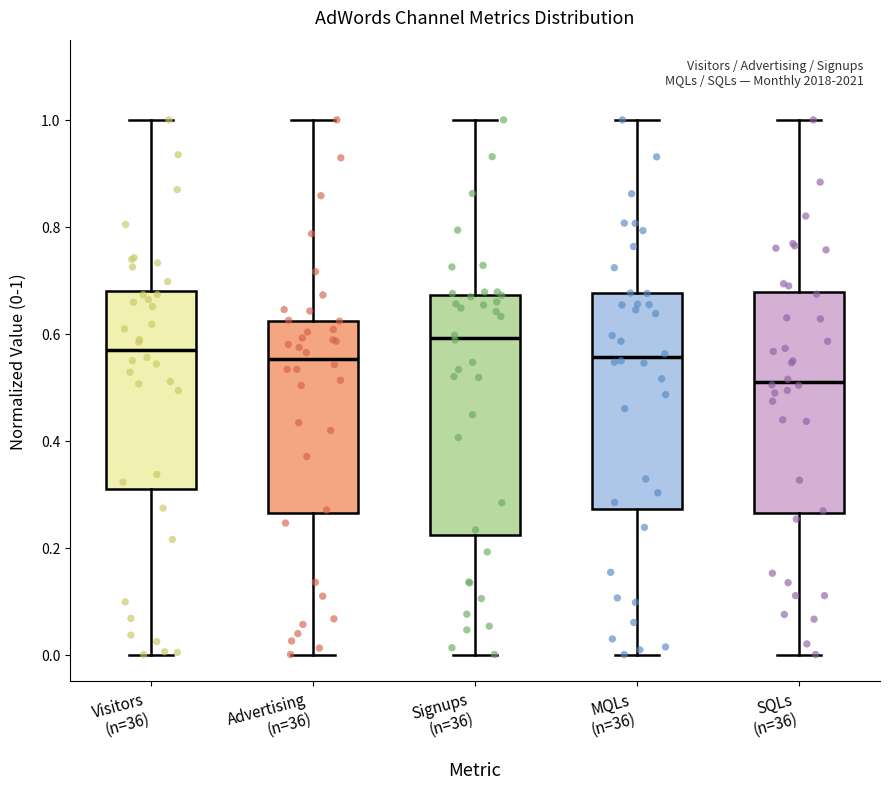

Where does the upper whisker of the box for Advertising (n=36) end on the y-axis? The values are not printed on the chart, so give them approximately, as read against the axis.

1.00